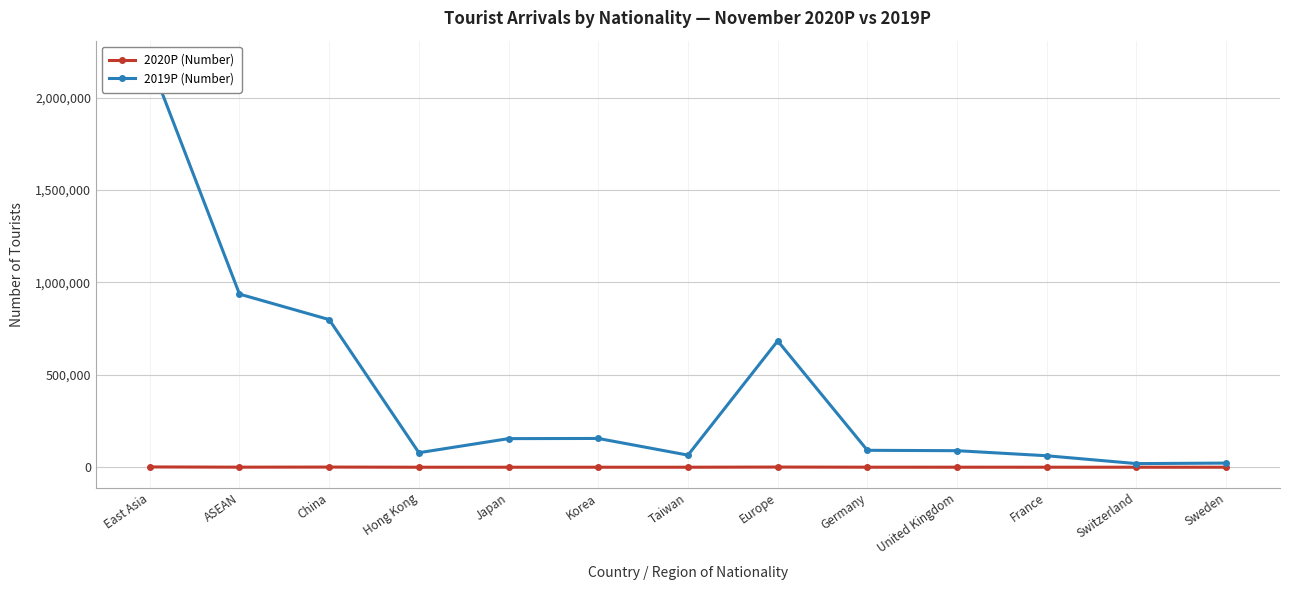

What is the difference between the highest and lowest values at East Asia?

2196811